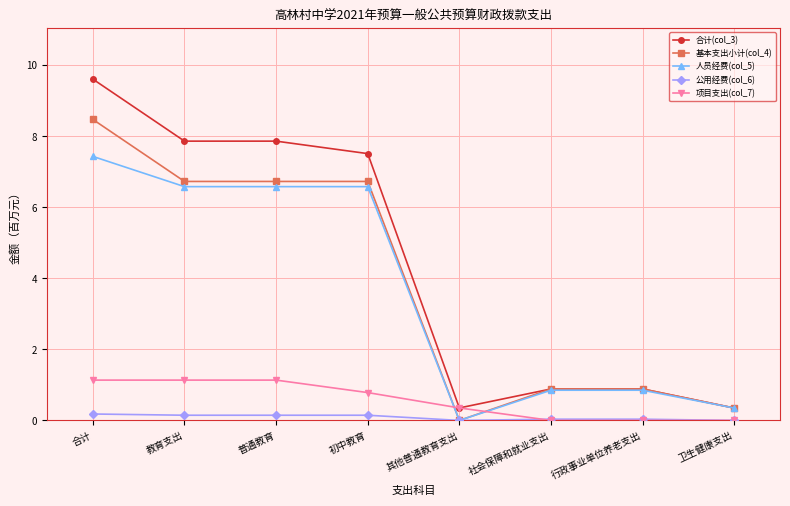

How many series are shown in this chart?

5